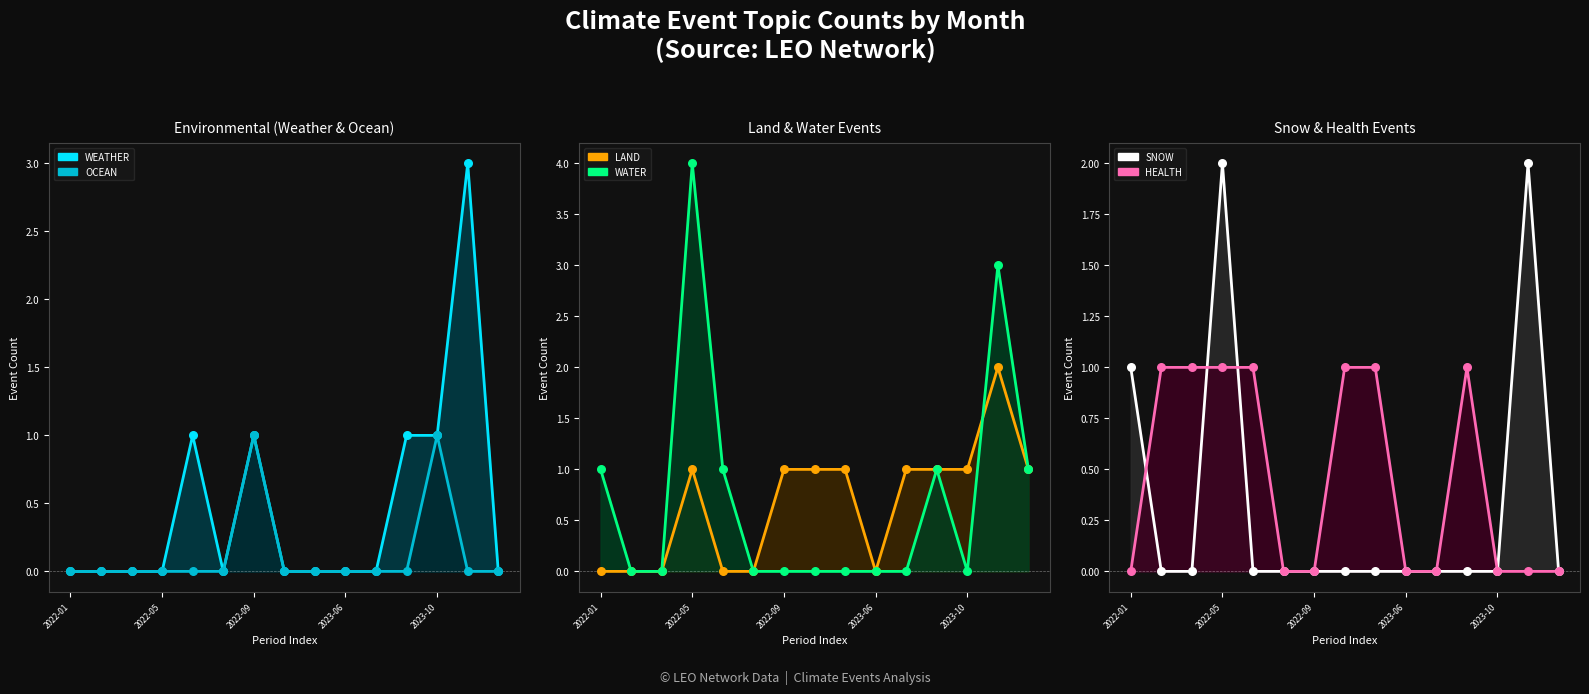

What are all the series names shown in the legend?

WEATHER, OCEAN, LAND, WATER, SNOW, HEALTH